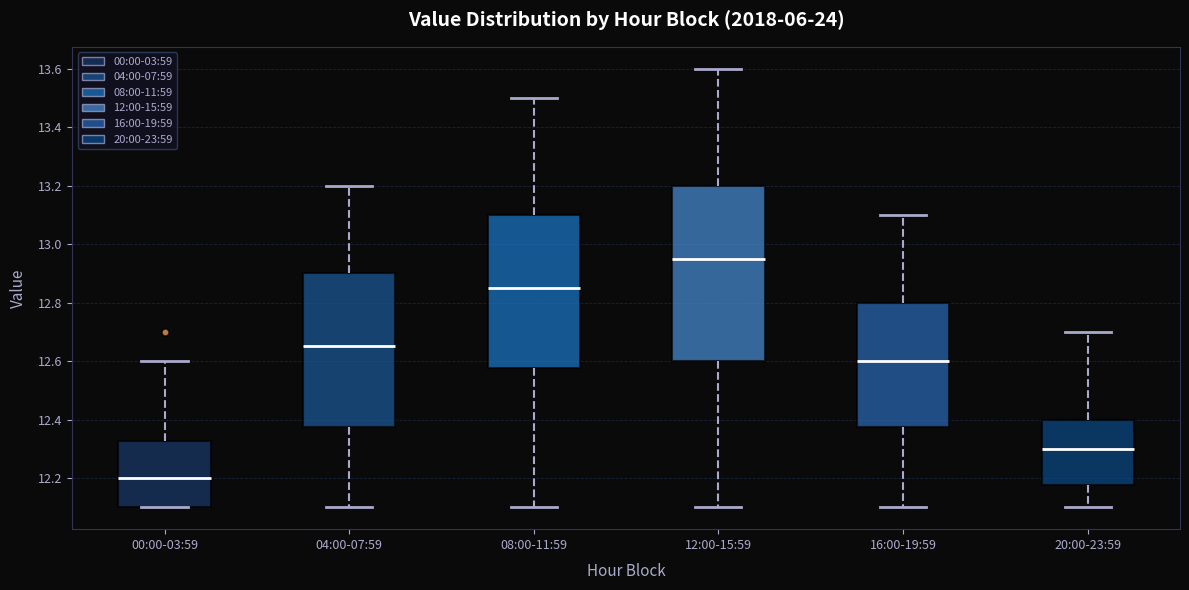

Which box is the tallest, from its lower edge to its upper edge?

12:00-15:59